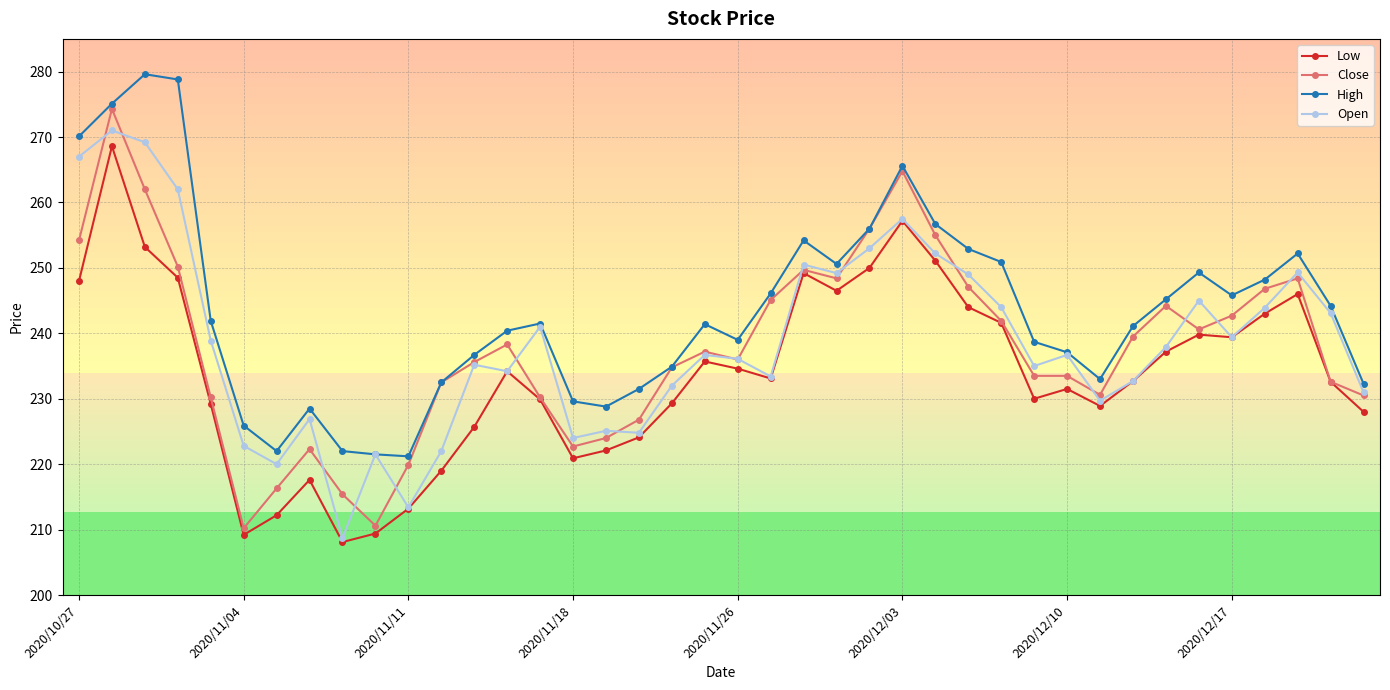

What is the sum of all Close values?

9514.6